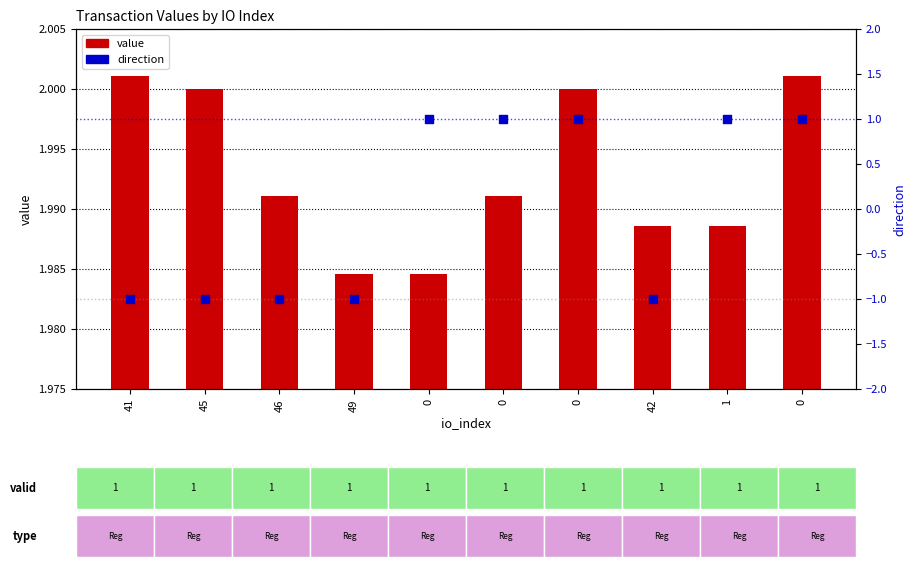

At how many categories does at least one series exceed 0?

10